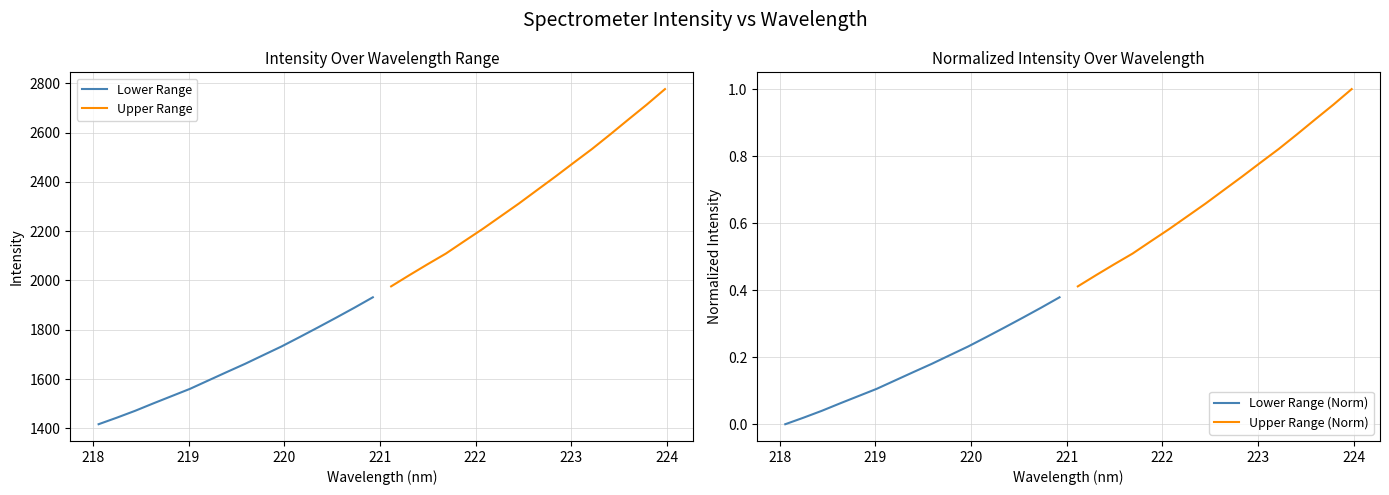

How many lines are shown in the chart?

4